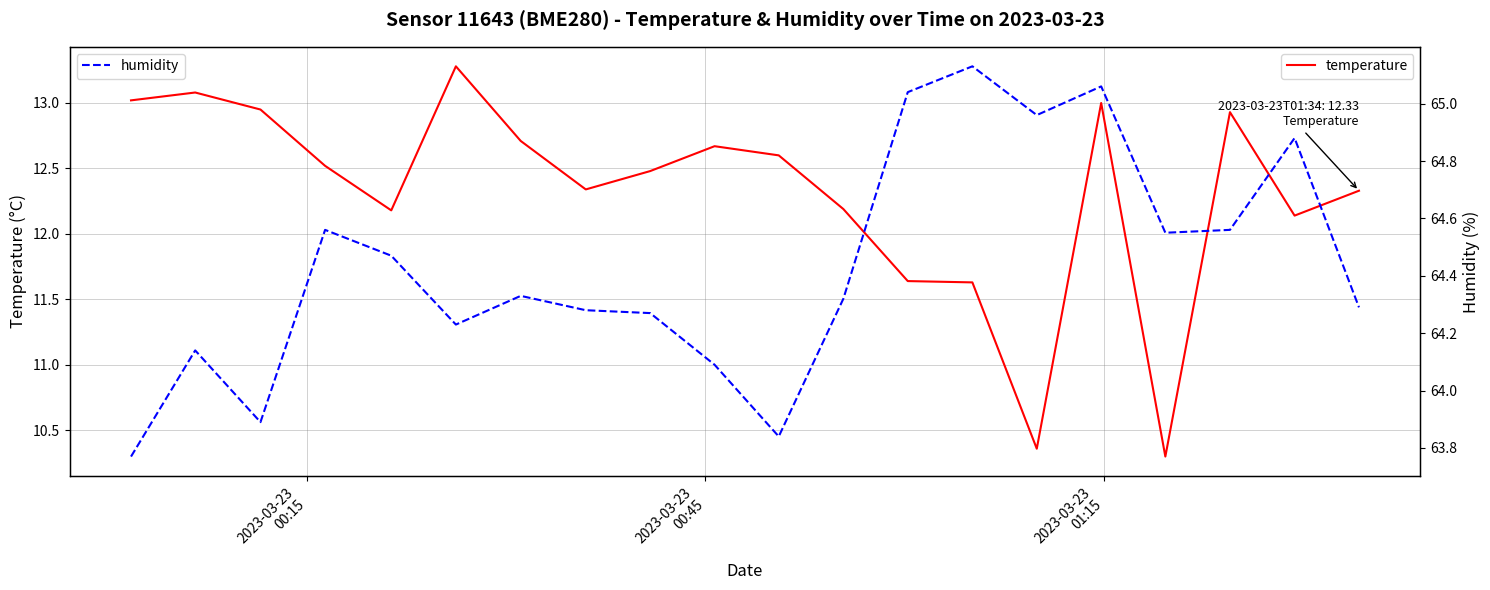

What is the maximum value for temperature?

13.3